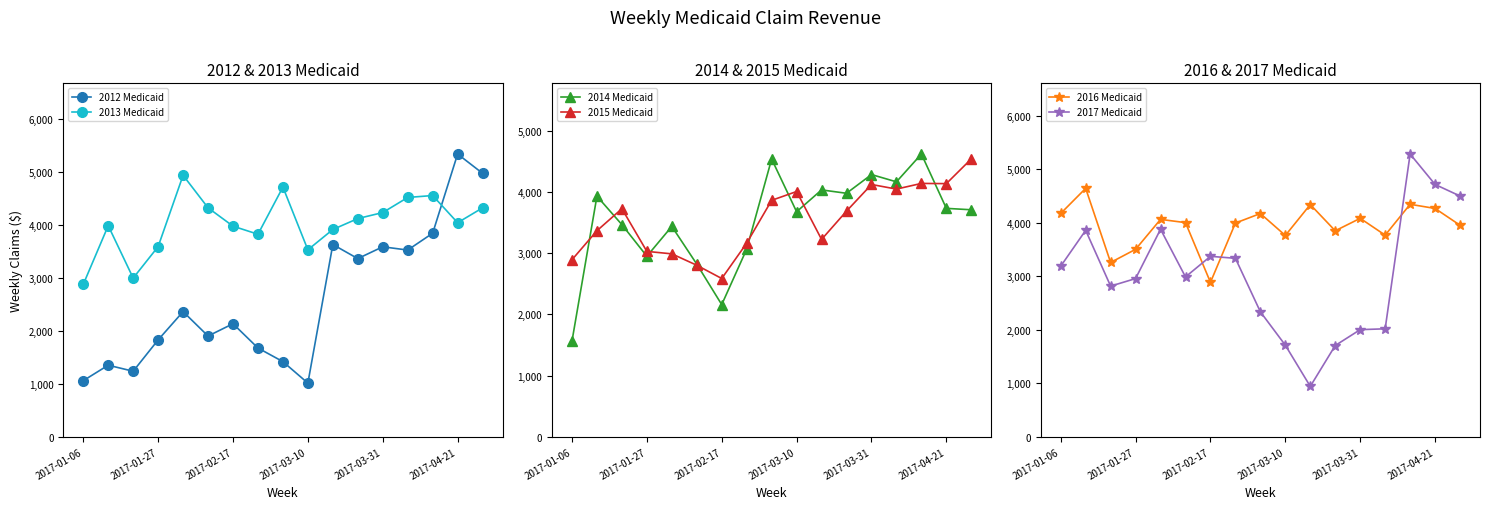

At which label does 2016 Medicaid reach its minimum?

2017-02-17